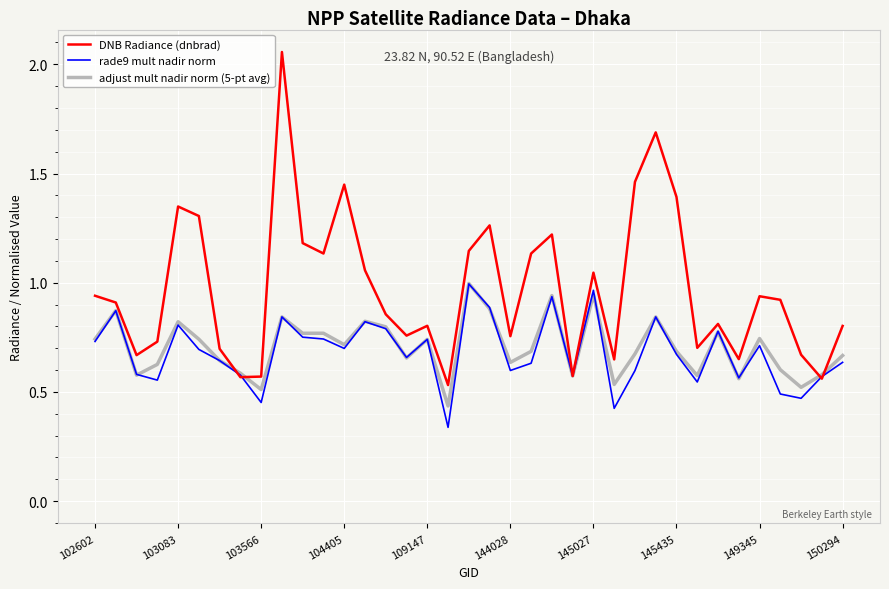

Which series has the largest range (max minus min)?

DNB Radiance (dnbrad)